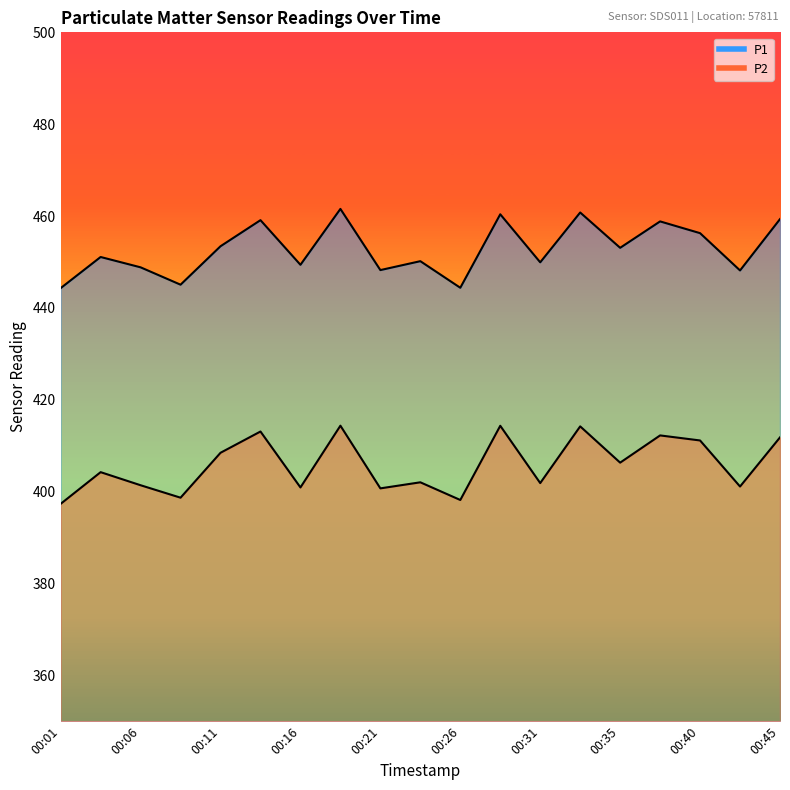

How many data points in P1 are less than 451?

9